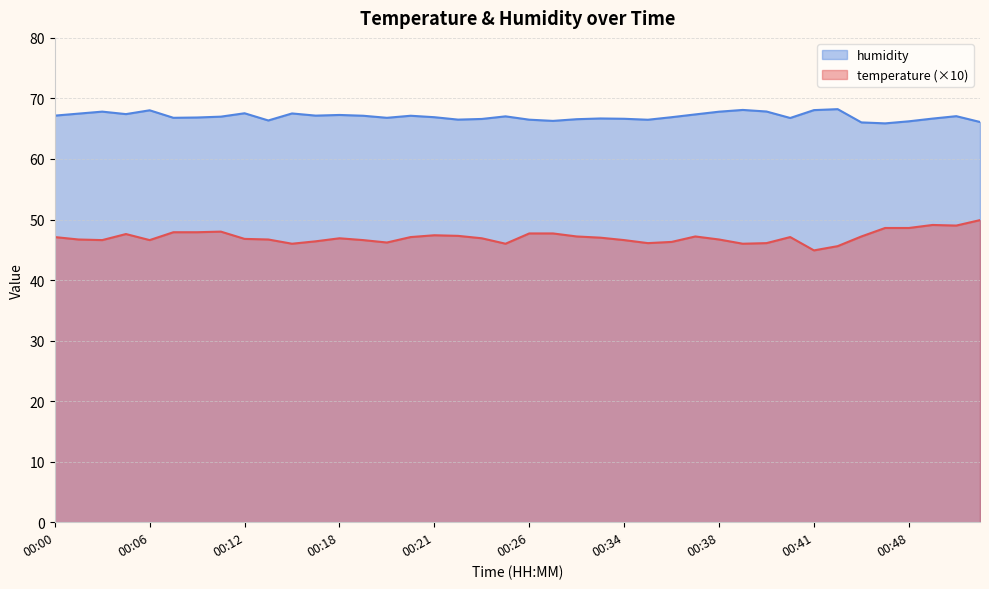

True or false: humidity and temperature cross at least once.

False